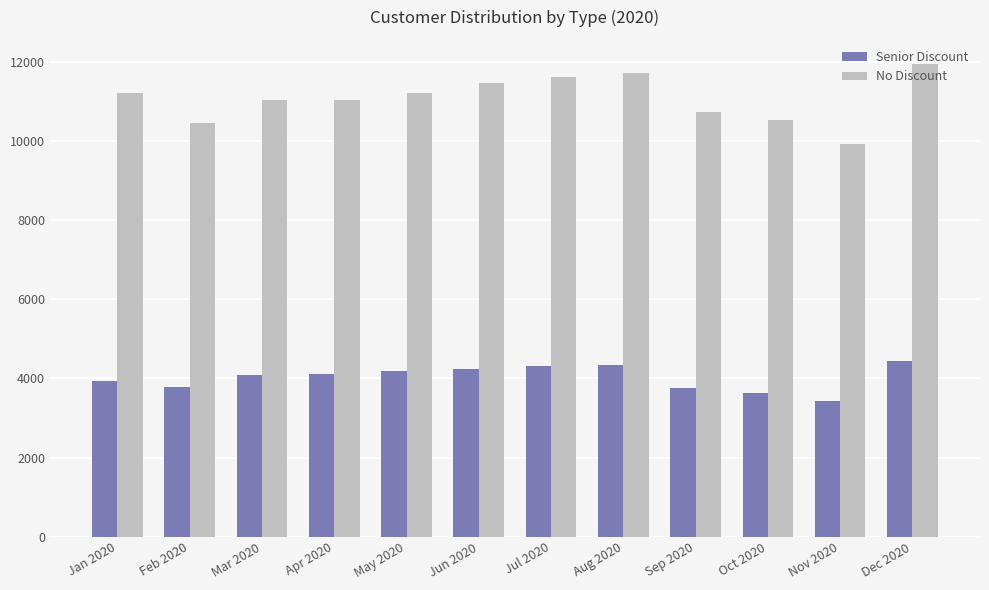

What is the label of the 3rd bar from the right?

Oct 2020